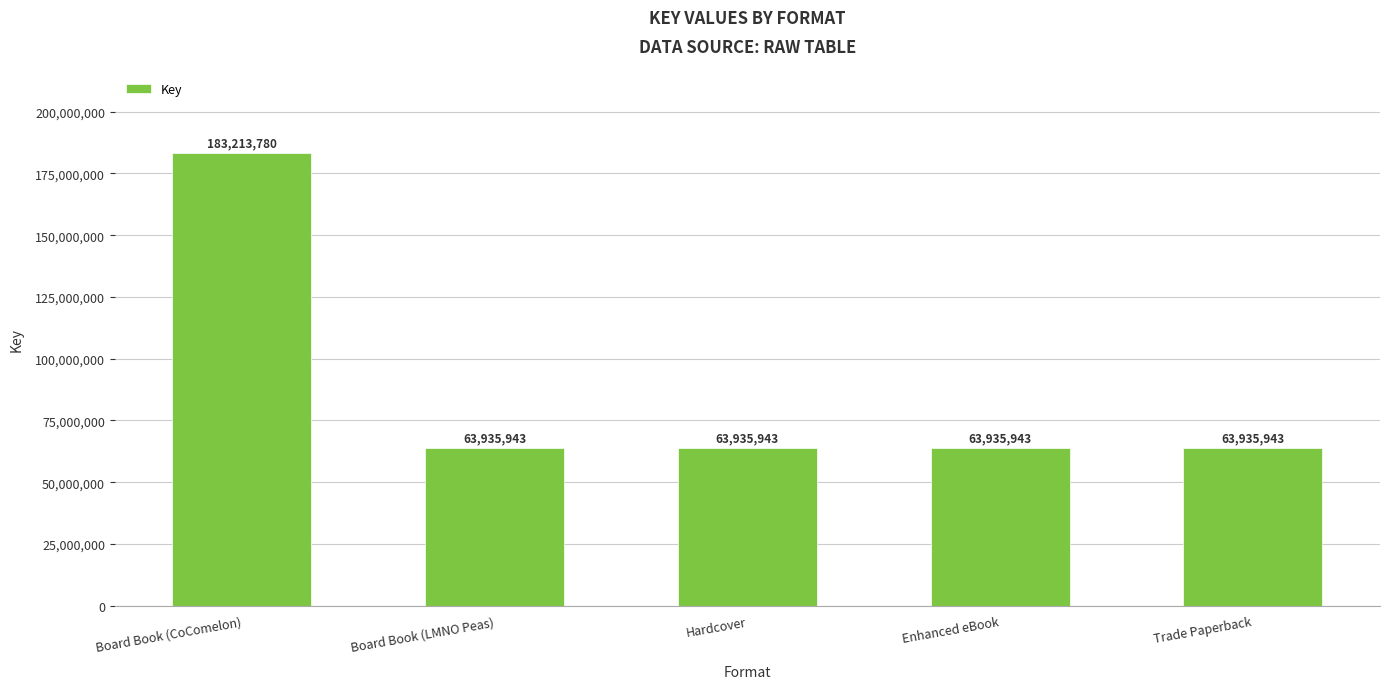

What is the change in value from Board Book (CoComelon) to Enhanced eBook?

-119277837